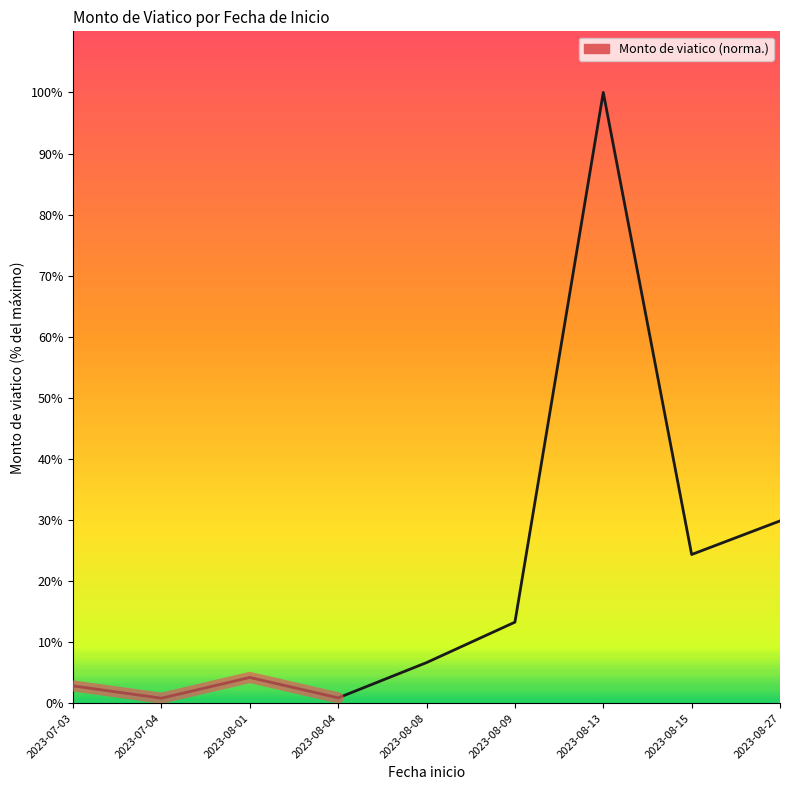

How many points are lower than both their immediate neighbors (excluding endpoints)?

3